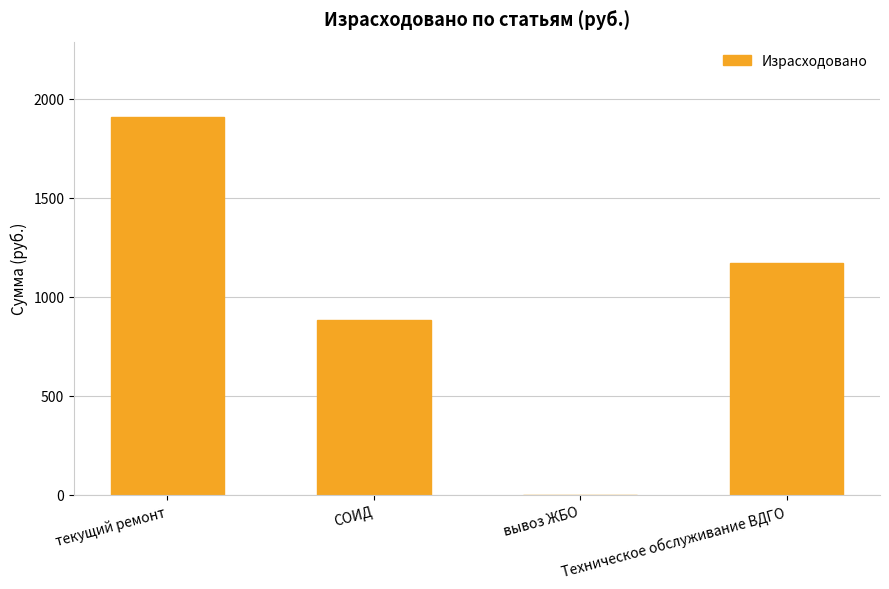

How many distinct data groups are displayed?

1